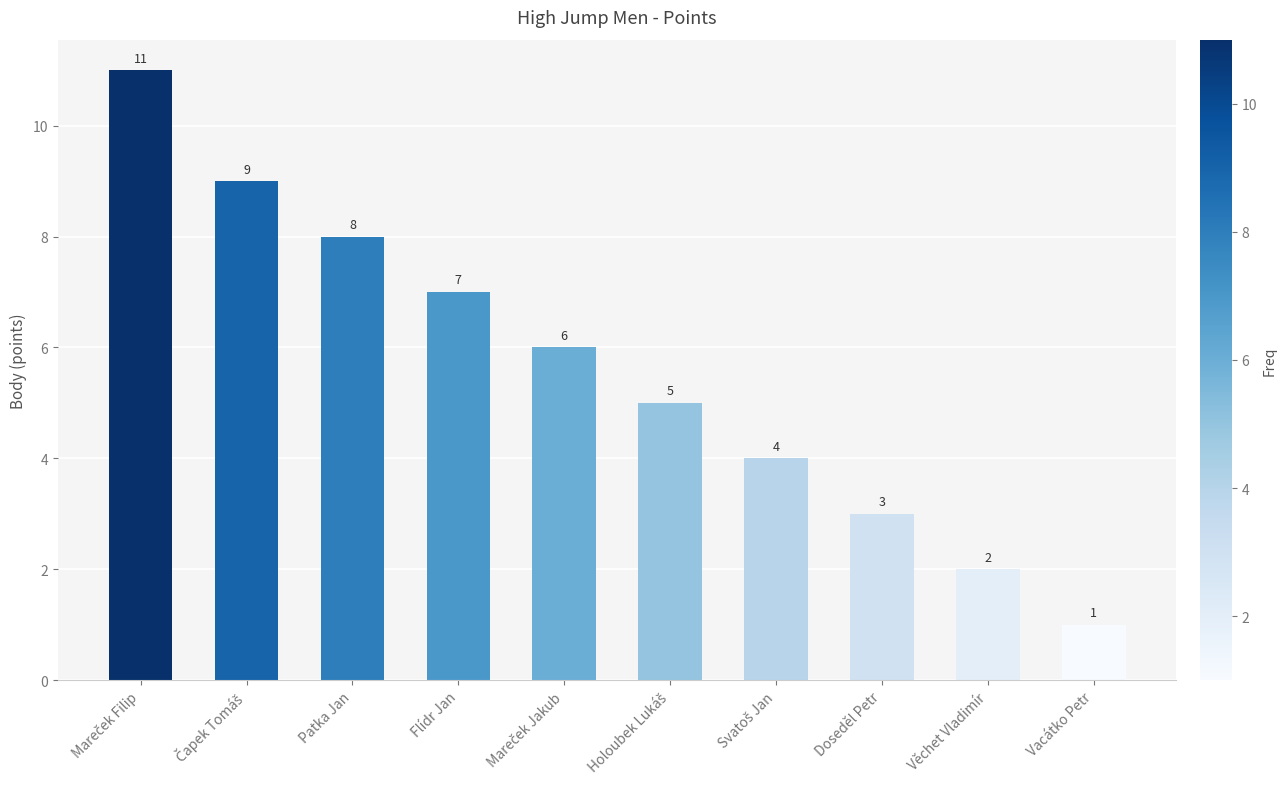

What is the greatest value displayed?

11